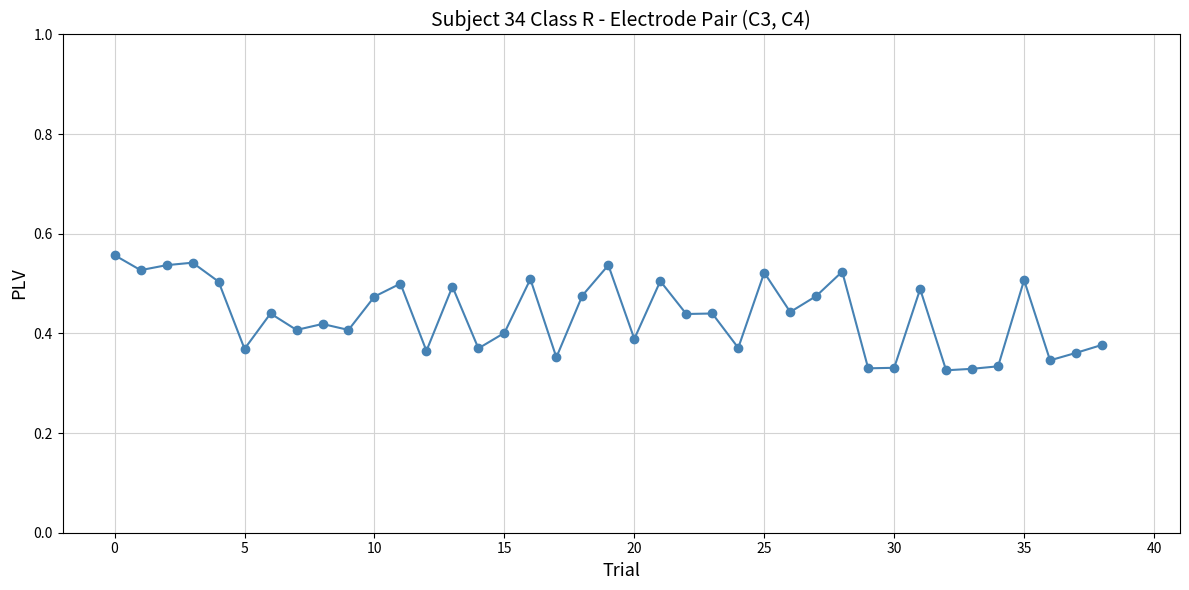

What is the sum of all values?

17.0